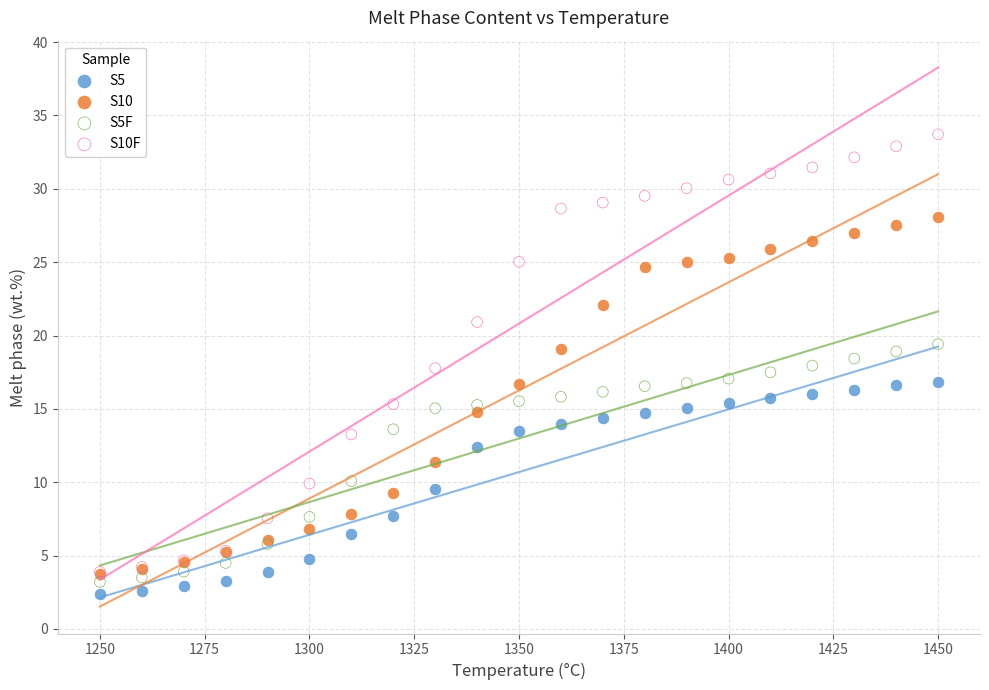

What are all the series names shown in the legend?

S5, S10, S5F, S10F